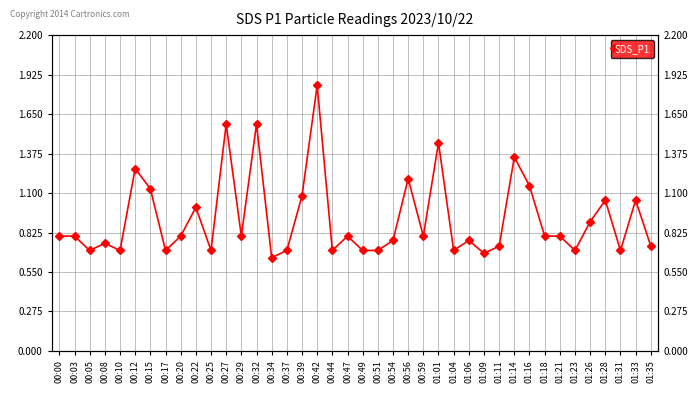

Which has a higher value, 01:01 or 00:49?

01:01